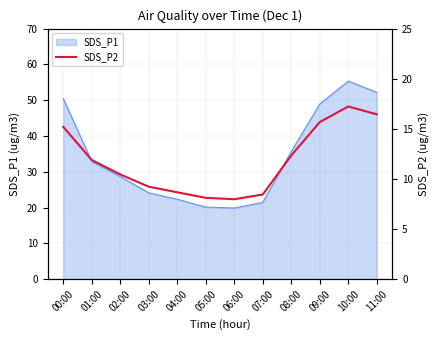

Is it true that SDS_P1 equals 53.9 at 08:00?

False